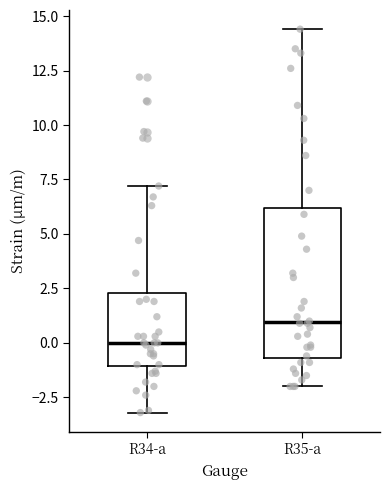

Where does the lower whisker of the box for R35-a end on the y-axis? The values are not printed on the chart, so give them approximately, as read against the axis.

-2.0